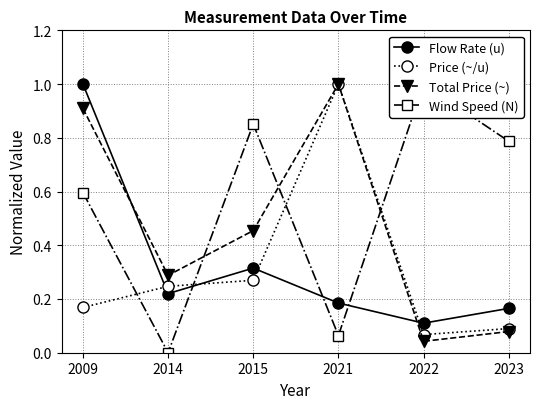

The Price (~/u) series shows 0.1 at 2023. True or false?

True